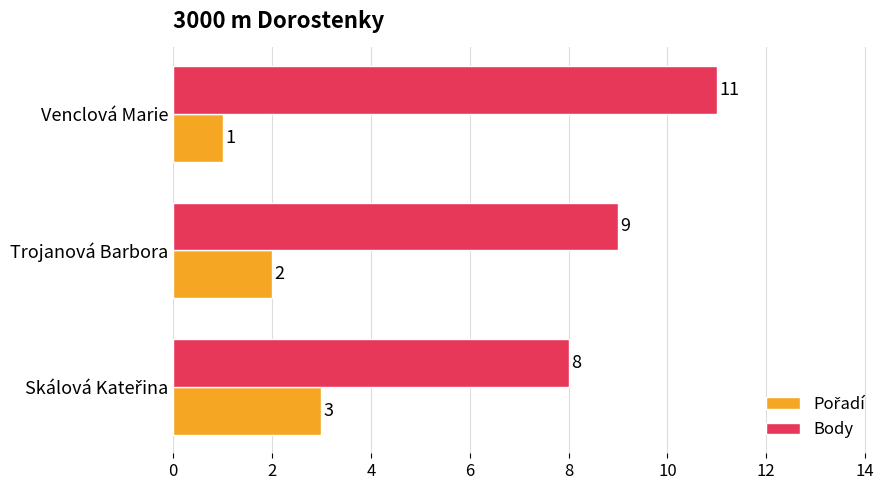

Which series has the largest range (max minus min)?

Body